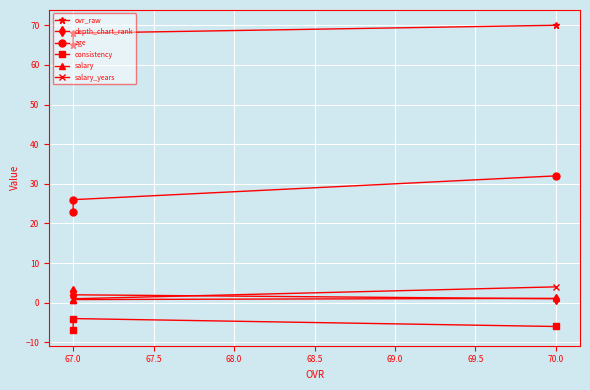

Read the depth_chart_rank value at 67.0.

2.0